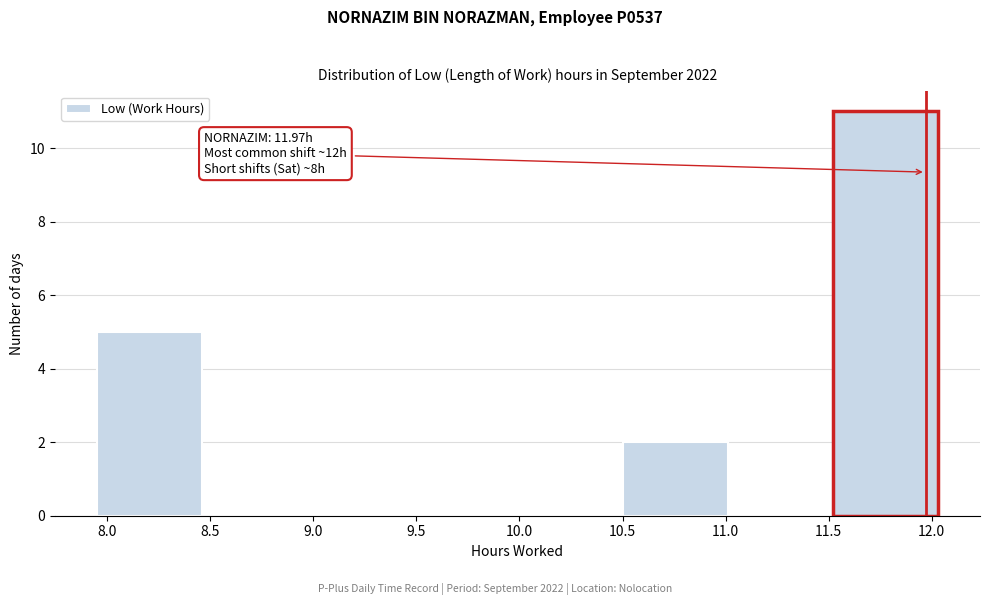

Over which range of the x-axis is the bar tallest?

11.52 to 12.03